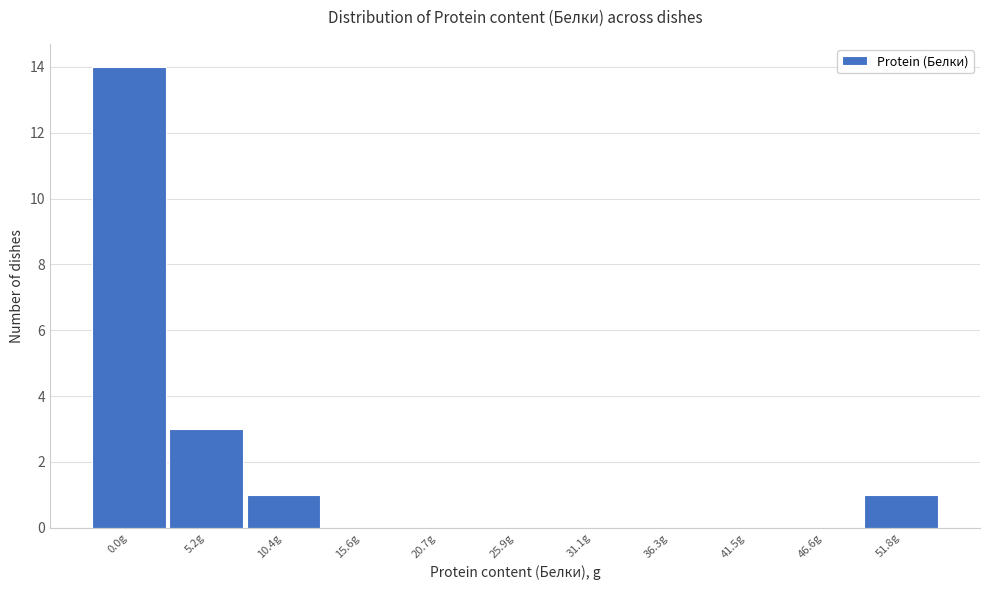

Reading right to left, transcribe all the data shown in this chart.

51.8g=1	46.6g=0	41.5g=0	36.3g=0	31.1g=0	25.9g=0	20.7g=0	15.6g=0	10.4g=1	5.2g=3	0.0g=14